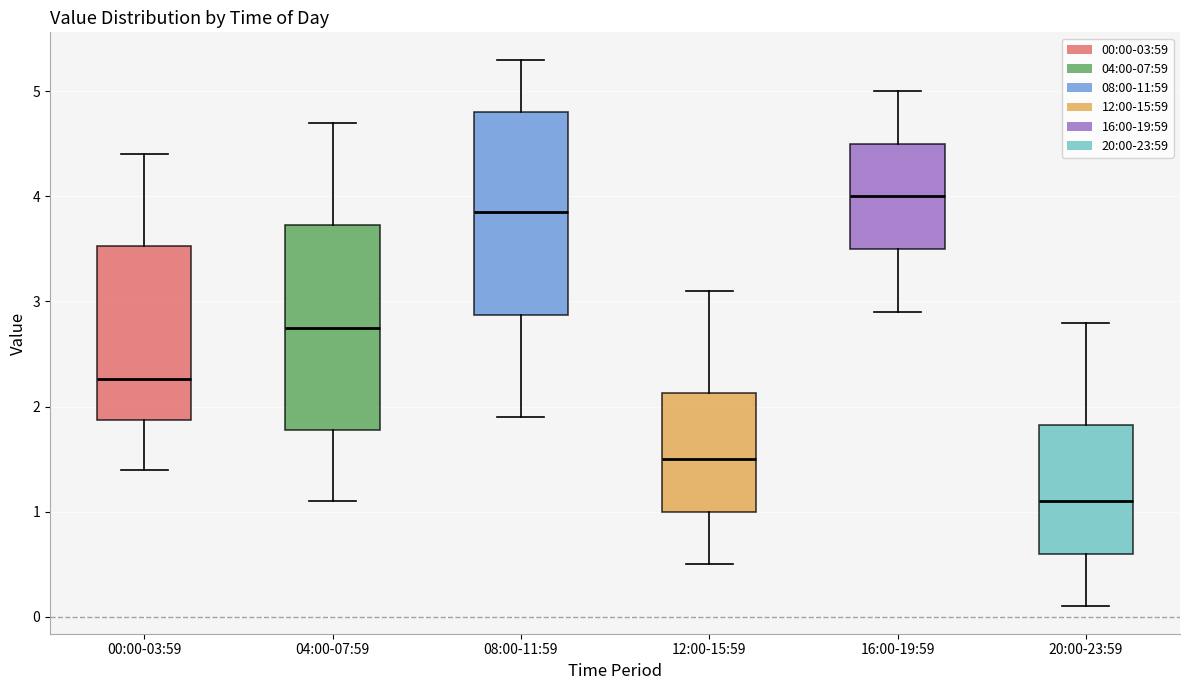

Where does the upper whisker of the box for 08:00-11:59 end on the y-axis? The values are not printed on the chart, so give them approximately, as read against the axis.

5.3